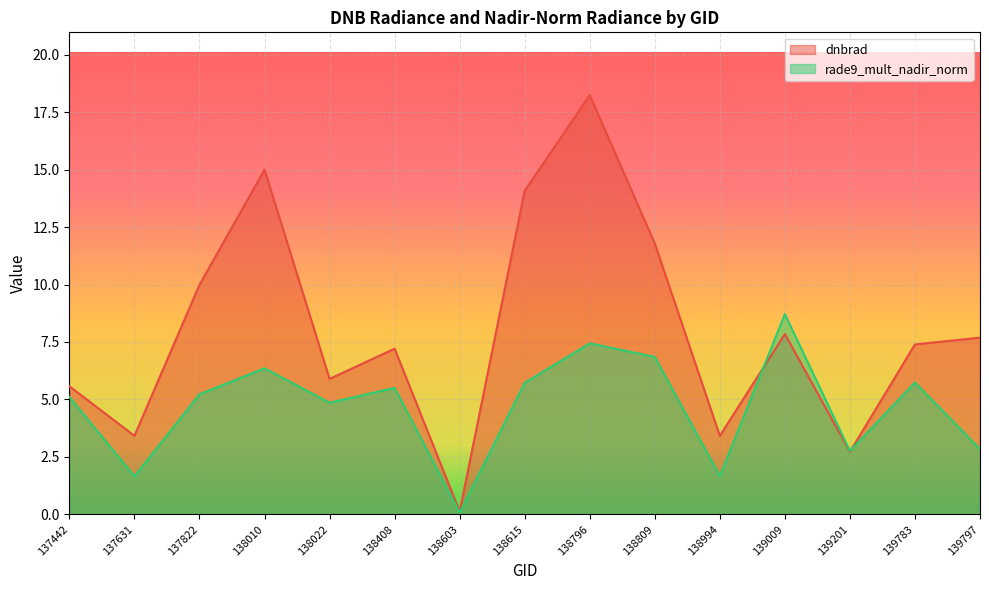

How many lines are shown in the chart?

2